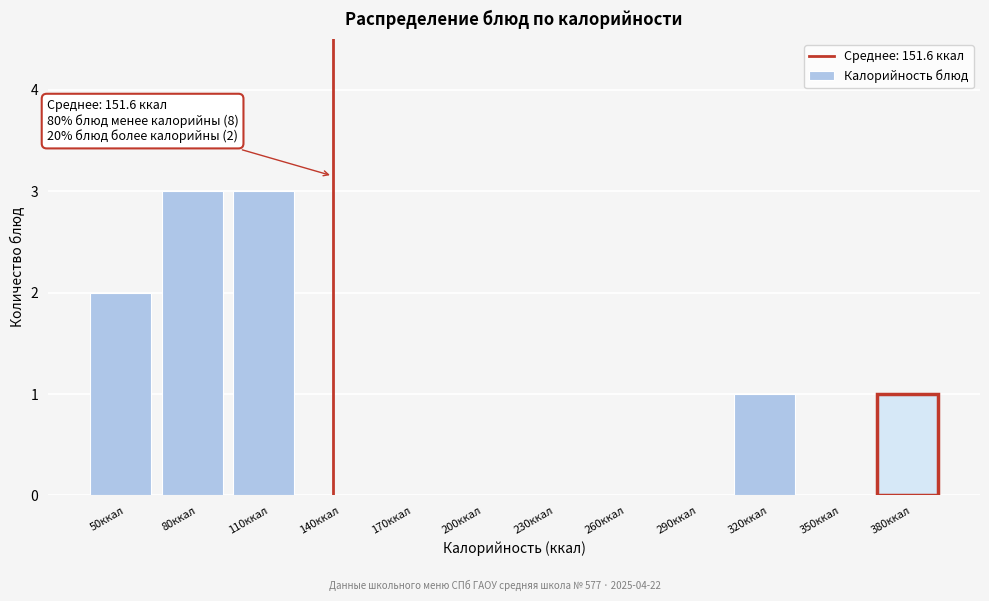

Reading left to right, extract all data points from this chart.

50ккал=2	80ккал=3	110ккал=3	140ккал=0	170ккал=0	200ккал=0	230ккал=0	260ккал=0	290ккал=0	320ккал=1	350ккал=0	380ккал=1